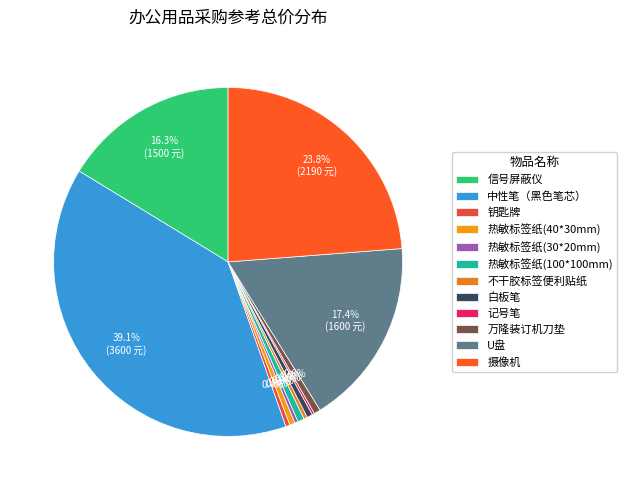

What percentage is the 热敏标签纸(100*100mm) slice, to the nearest percent?

1%